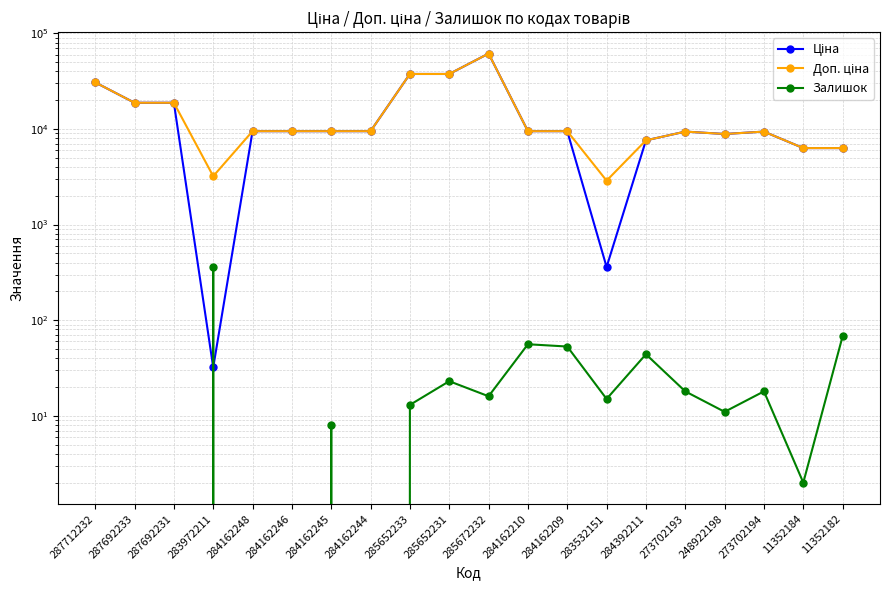

True or false: Ціна and Доп. ціна intersect in this chart.

False